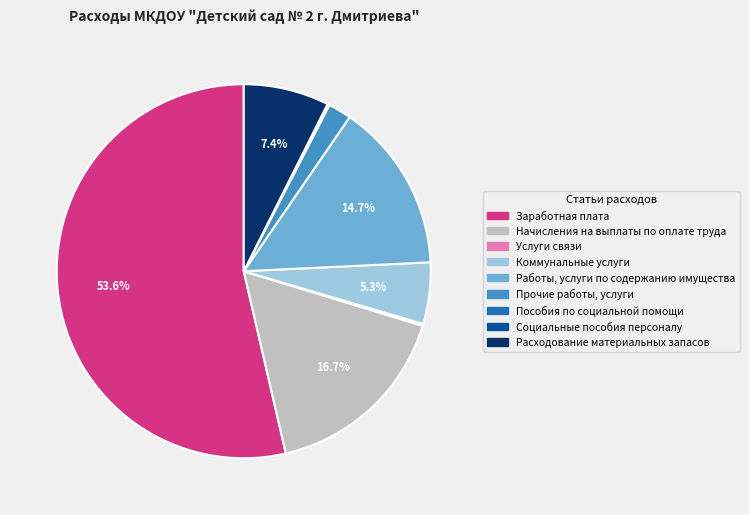

Is it true that Прочие работы, услуги is 2% of the pie?

True